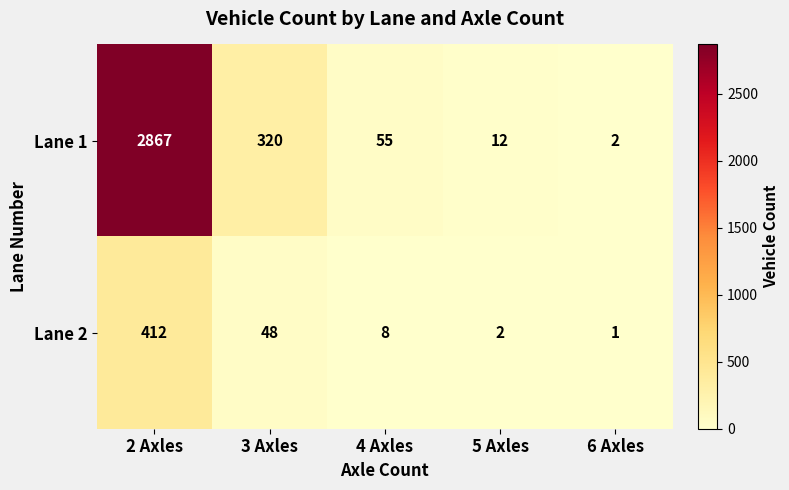

What is the difference between the maximum and second lowest values in the Lane 1 series?

2855